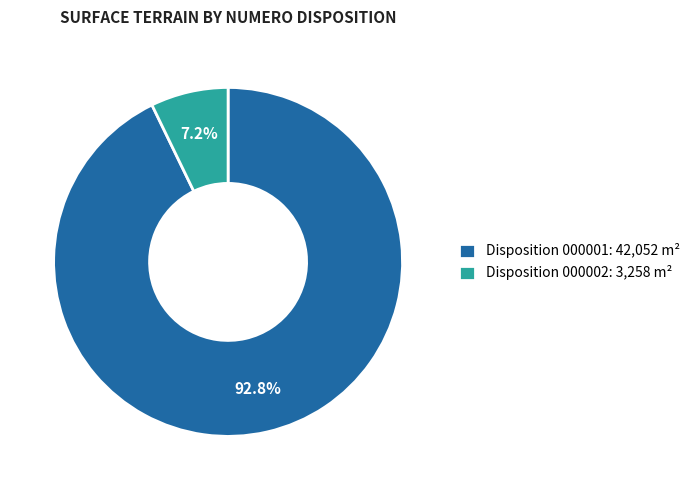

Combined, do Disposition 000002: 3,258 m² and Disposition 000001: 42,052 m² account for over 50%?

Yes